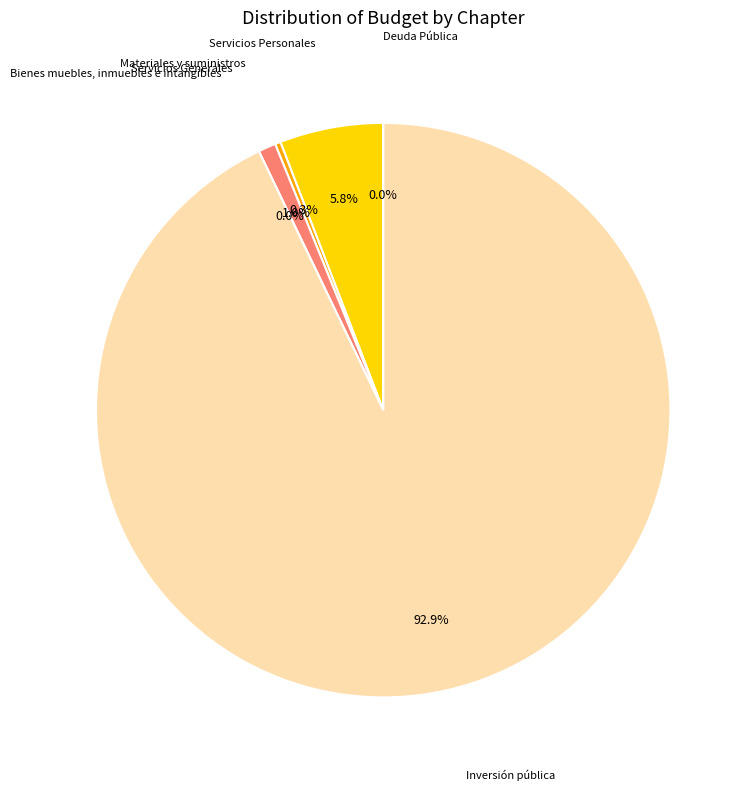

To the nearest percent, what is the average slice percentage?

17%